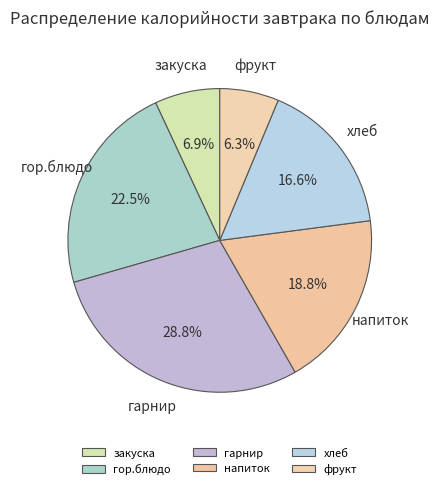

To the nearest percent, what portion does гарнир represent?

29%